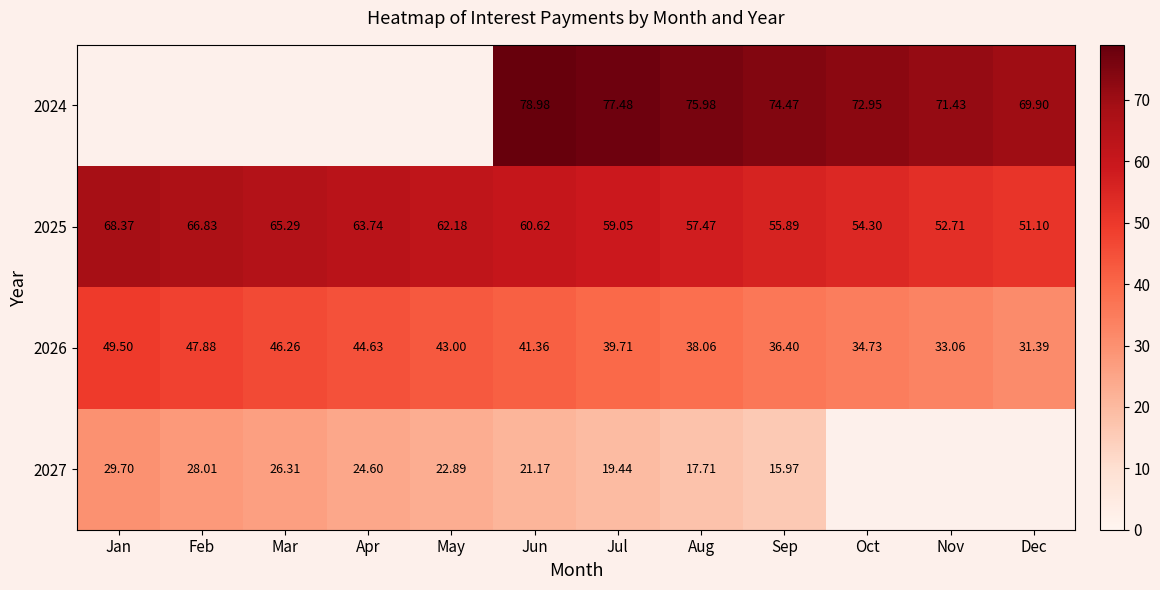

Where is 2025 nearest to the value 59?

Jul